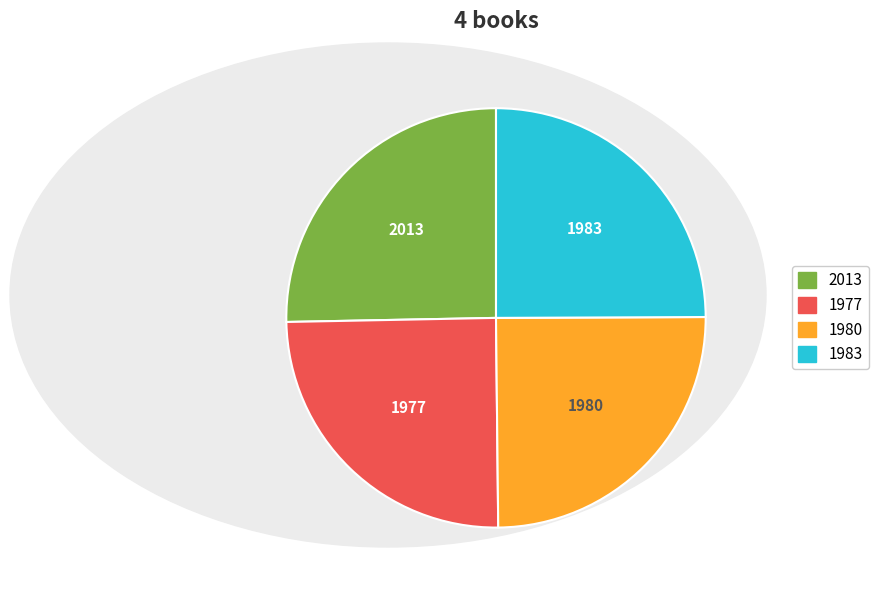

Is there any slice that represents more than half of the pie?

No